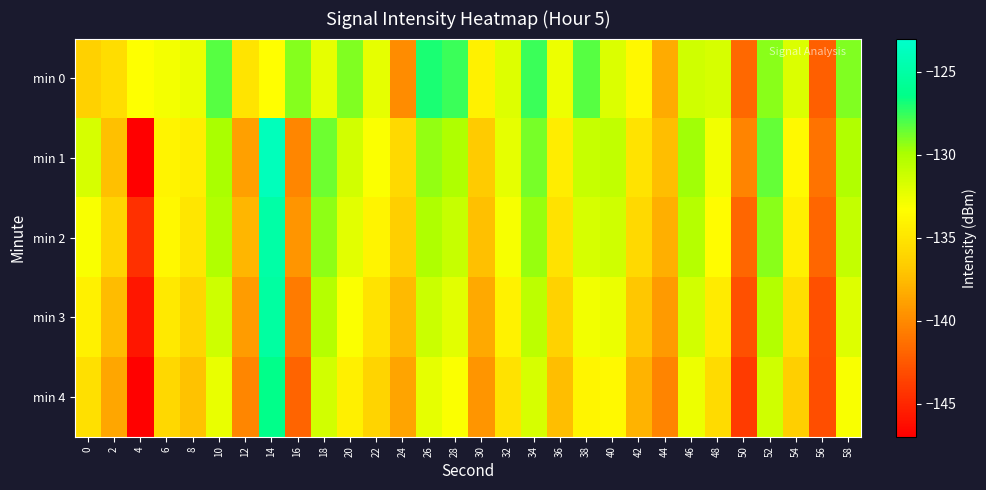

At which category is the sum across all series the highest?

14